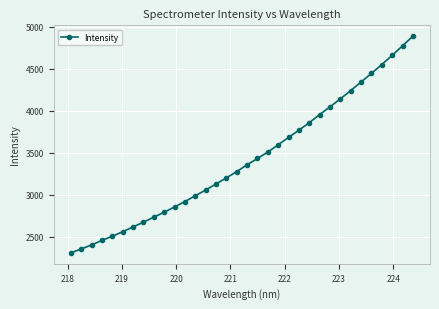

What is the sum of all values?

116012.6